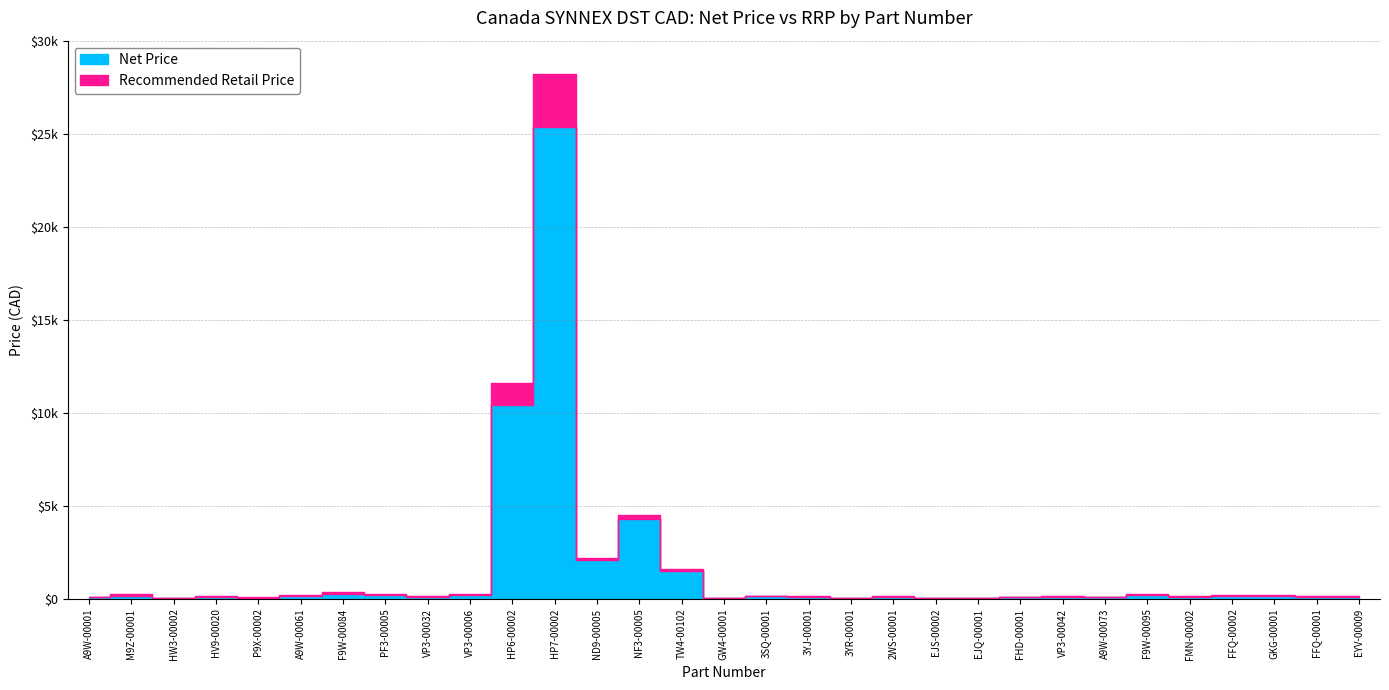

True or false: Recommended Retail Price and Net Price intersect in this chart.

False